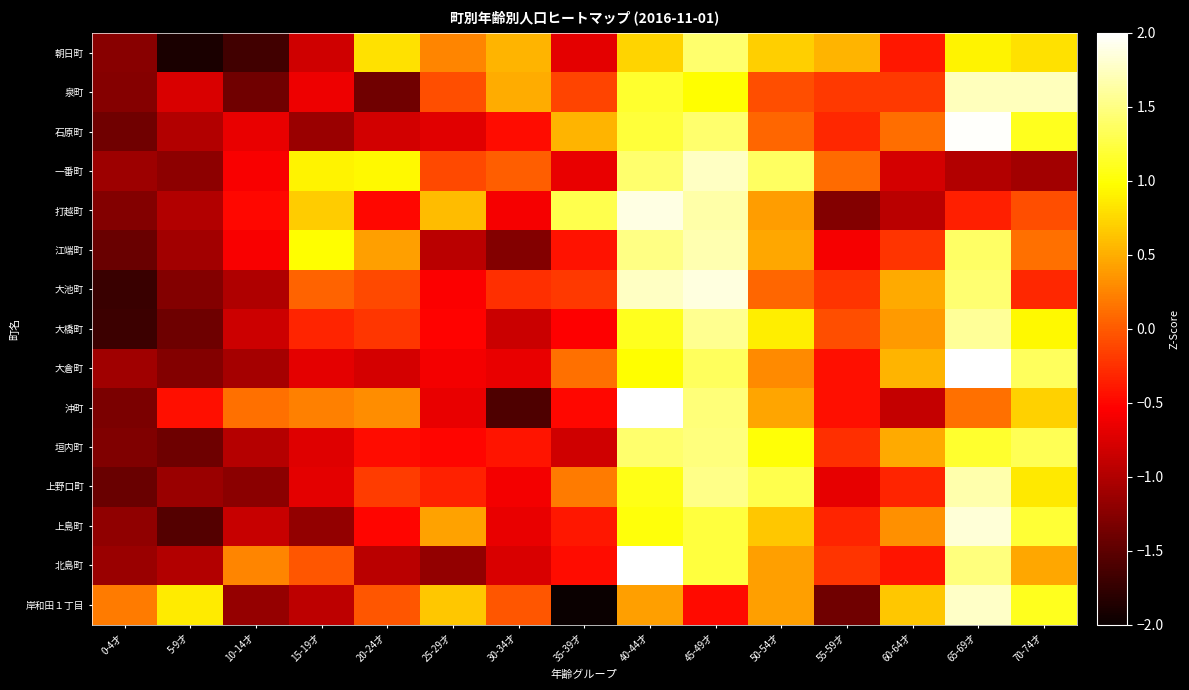

What is the difference between the highest and lowest values at 0-4才?

1.9